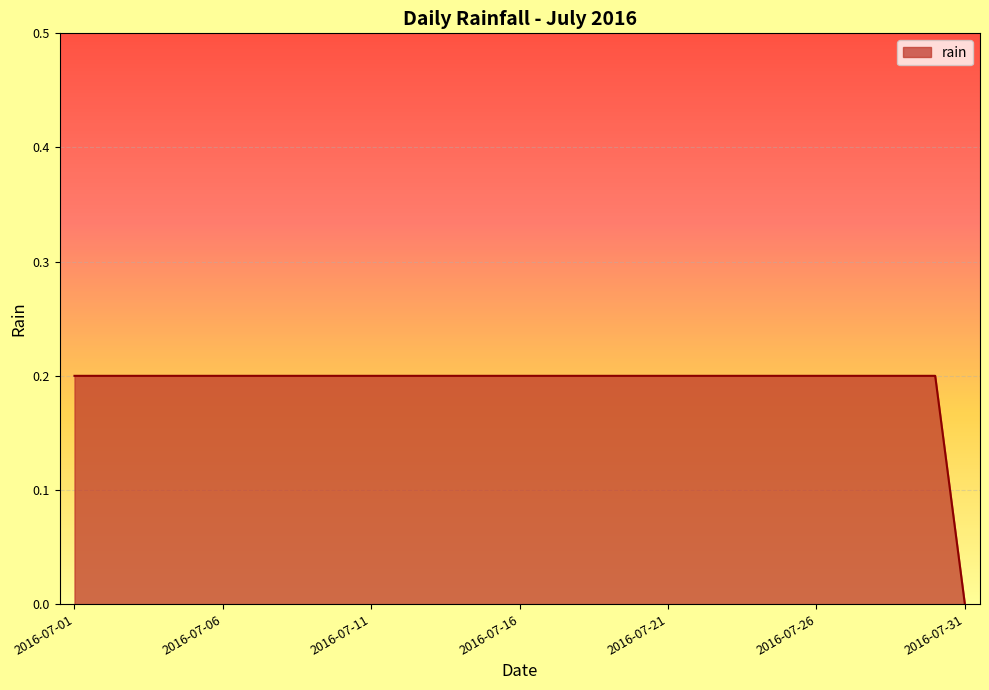

List the labels in order of value, largest first.

2016-07-01, 2016-07-02, 2016-07-03, 2016-07-04, 2016-07-05, 2016-07-06, 2016-07-07, 2016-07-08, 2016-07-09, 2016-07-10, 2016-07-11, 2016-07-12, 2016-07-13, 2016-07-14, 2016-07-15, 2016-07-16, 2016-07-17, 2016-07-18, 2016-07-19, 2016-07-20, 2016-07-21, 2016-07-22, 2016-07-23, 2016-07-24, 2016-07-25, 2016-07-26, 2016-07-27, 2016-07-28, 2016-07-29, 2016-07-30, 2016-07-31